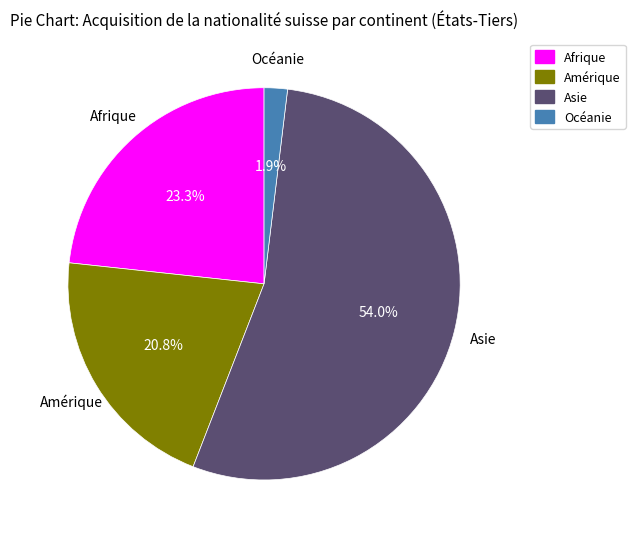

Rank the categories by value from highest to lowest.

Asie, Afrique, Amérique, Océanie